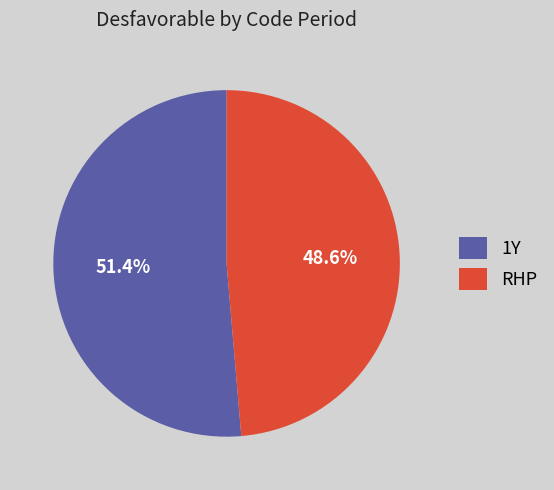

Is there a majority slice in this chart?

Yes